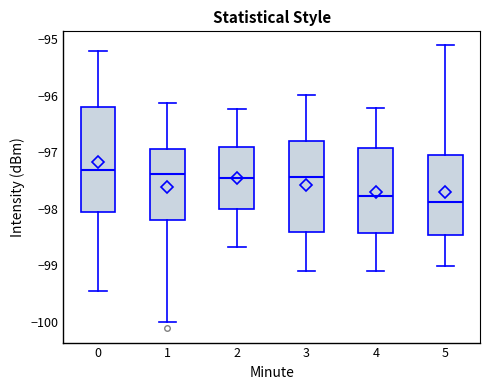

Reading left to right, transcribe this box plot: for each box, give where its median line is, the range the box spans, and where its two whiskers end, as read against the y-axis. The values are not printed on the chart, so give them approximately, as read against the axis.

0: median -97.3, box -98.1 to -96.2, whiskers -99.4 to -95.2
1: median -97.4, box -98.2 to -96.9, whiskers -100.0 to -96.1
2: median -97.5, box -98.0 to -96.9, whiskers -98.7 to -96.2
3: median -97.4, box -98.4 to -96.8, whiskers -99.1 to -96.0
4: median -97.8, box -98.4 to -96.9, whiskers -99.1 to -96.2
5: median -97.9, box -98.5 to -97.0, whiskers -99.0 to -95.1